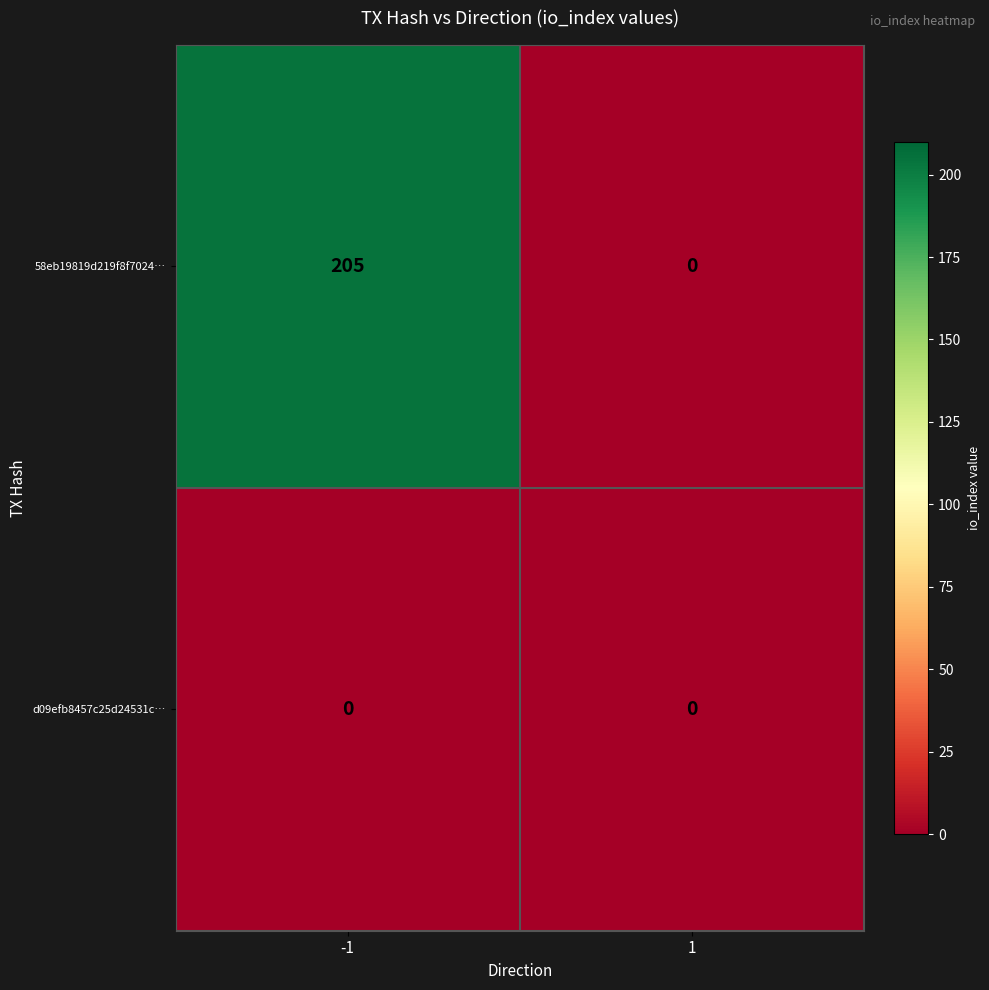

Which series changed the most between -1 and 1?

58eb19819d219f8f7024…